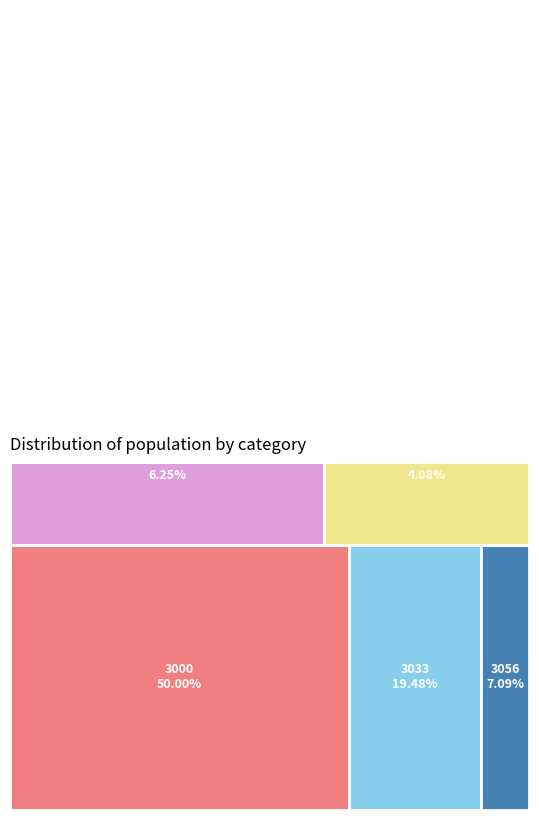

To the nearest percent, what percentage of the pie is 3033?

19%